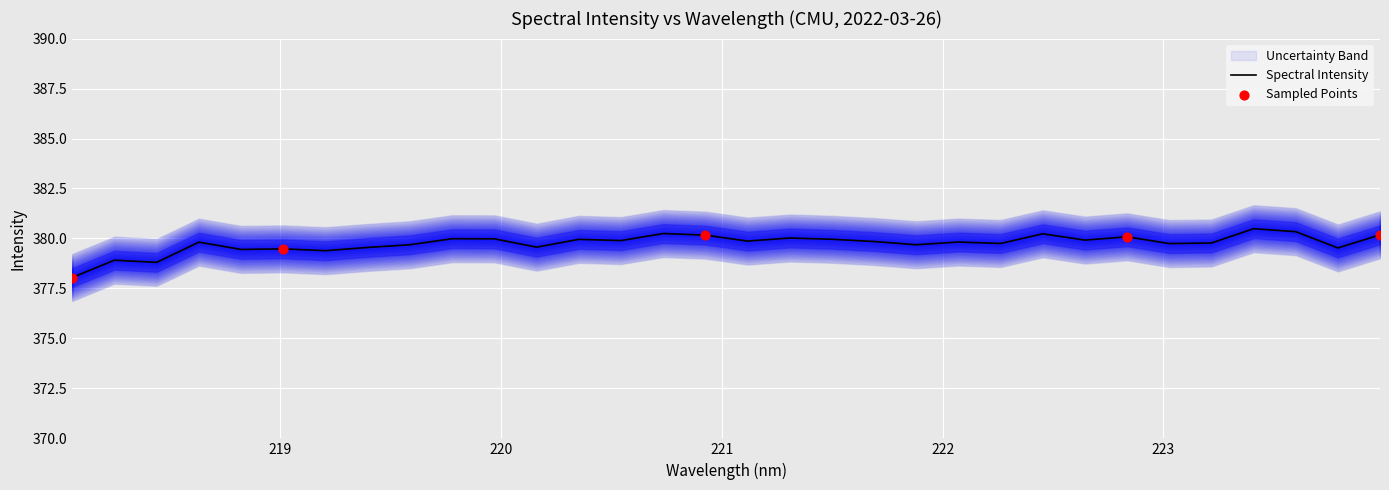

Between 218.8244 and 218.442, which is larger?

218.8244